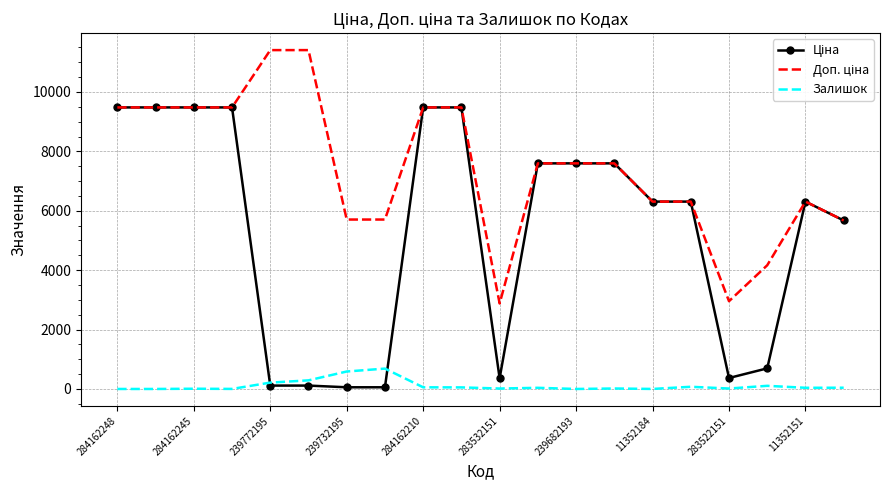

What is the maximum value shown in the chart?

11410.0